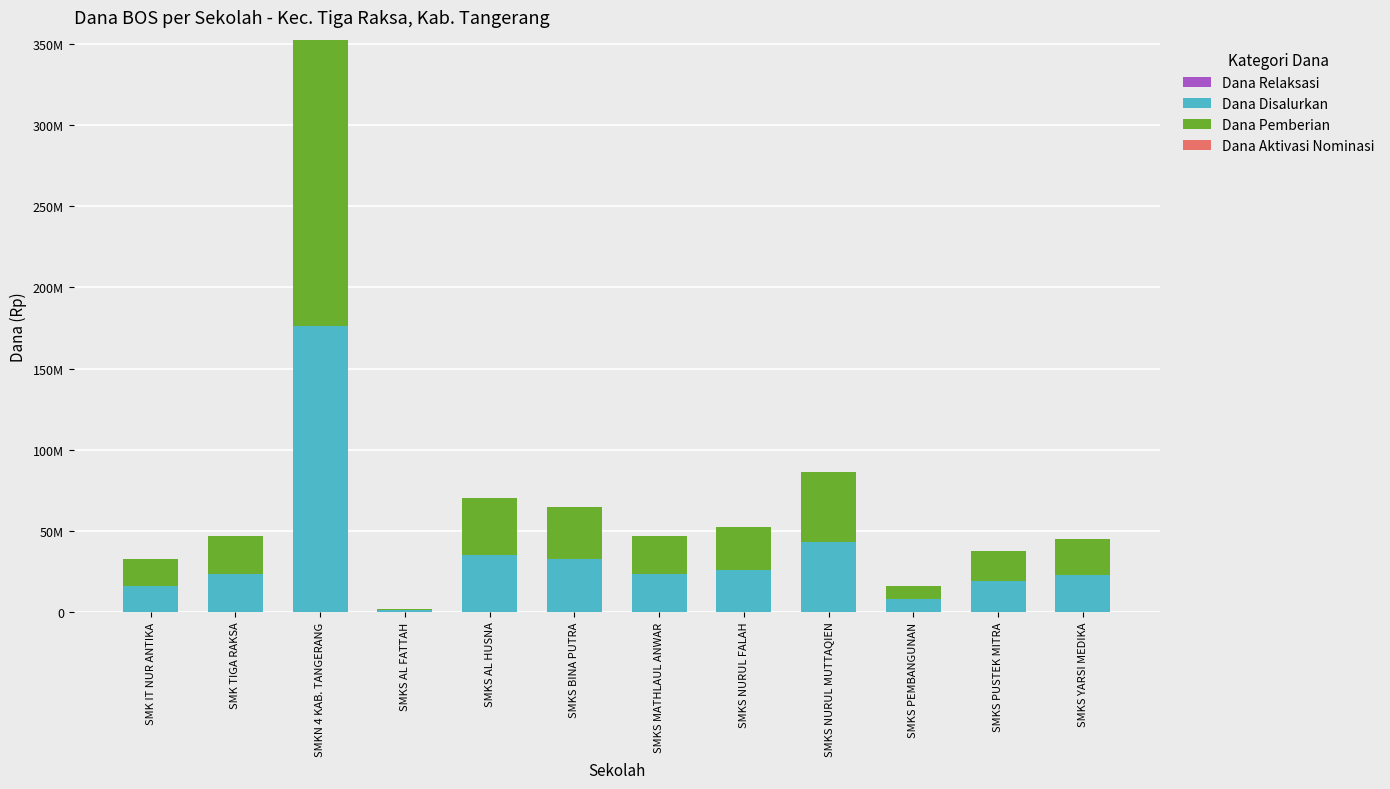

Which series has the largest range (max minus min)?

Dana Disalurkan